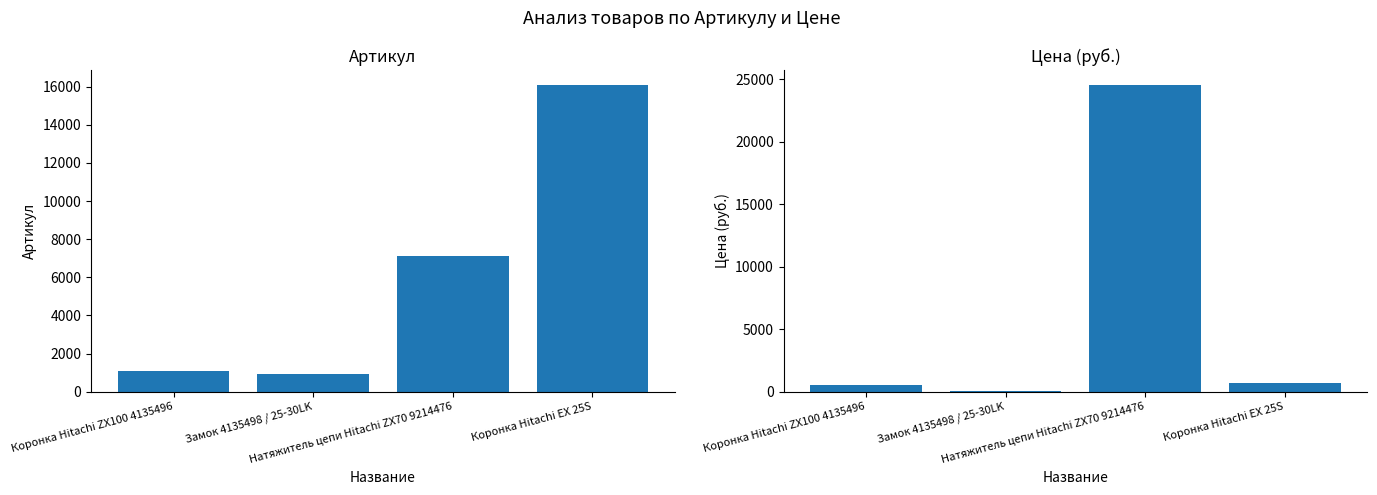

What is the total value across all series at Замок 4135498 / 25-30LK?

979